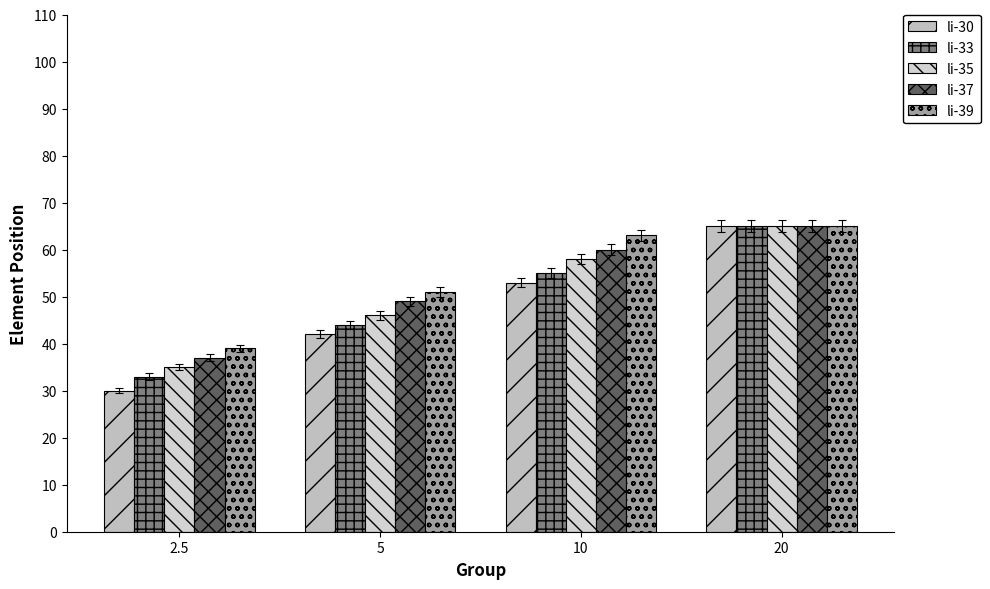

What position from the right is 20?

1